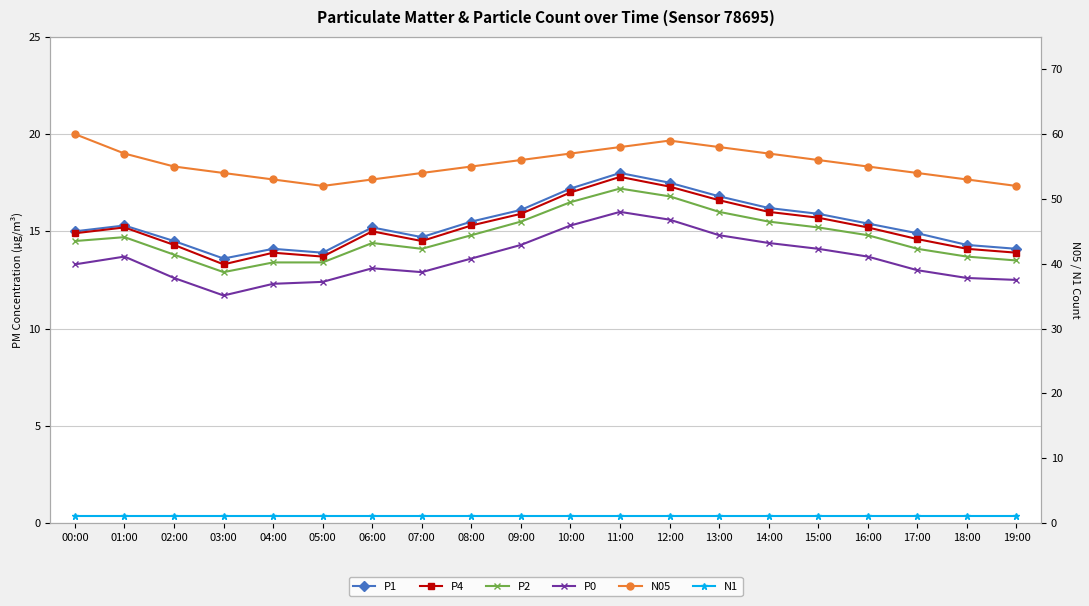

Rank the series at 00:00 from highest to lowest value.

N05, P1, P4, P2, P0, N1